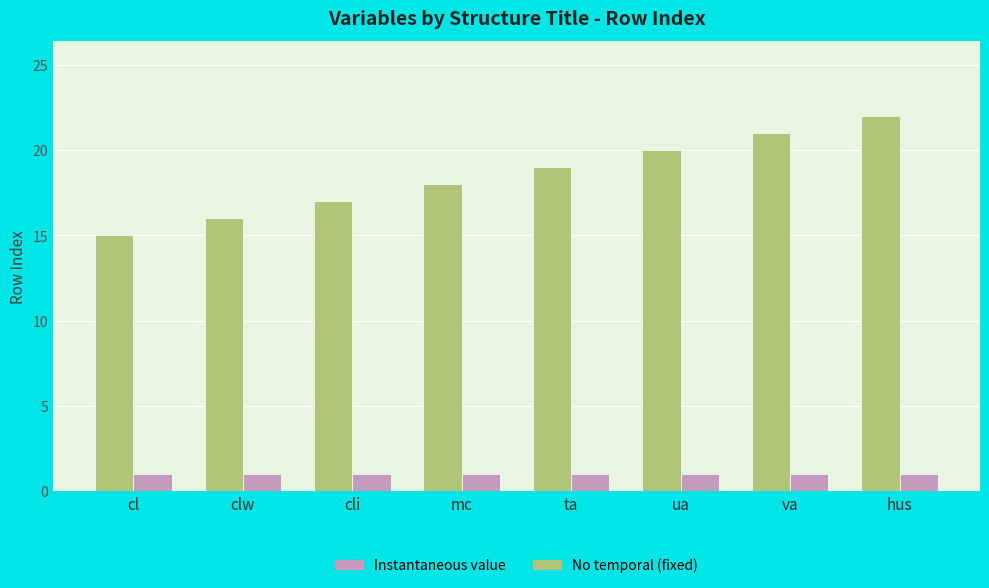

Between mc and ua, which series saw the biggest shift?

Instantaneous value